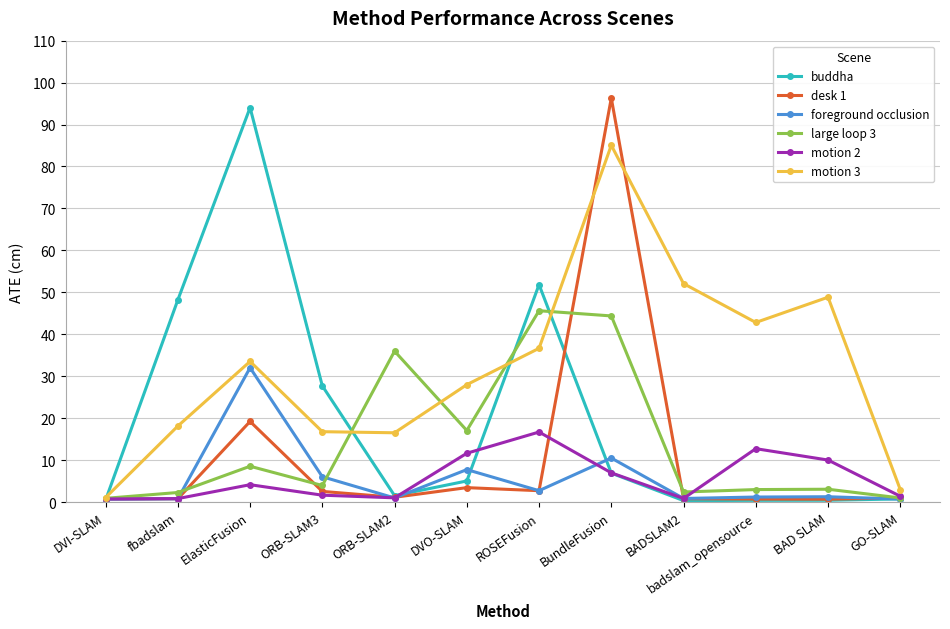

What is the label of the 8th point from the right?

ORB-SLAM2